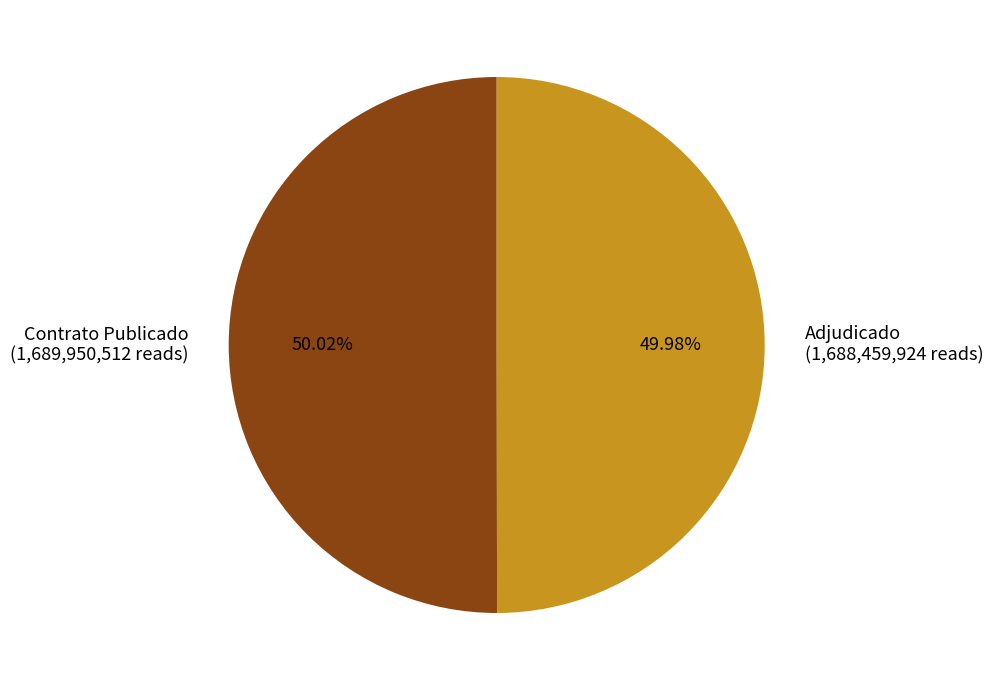

Do Contrato Publicado (1,689,950,512 reads) and Adjudicado (1,688,459,924 reads) together represent more than half of the pie?

Yes